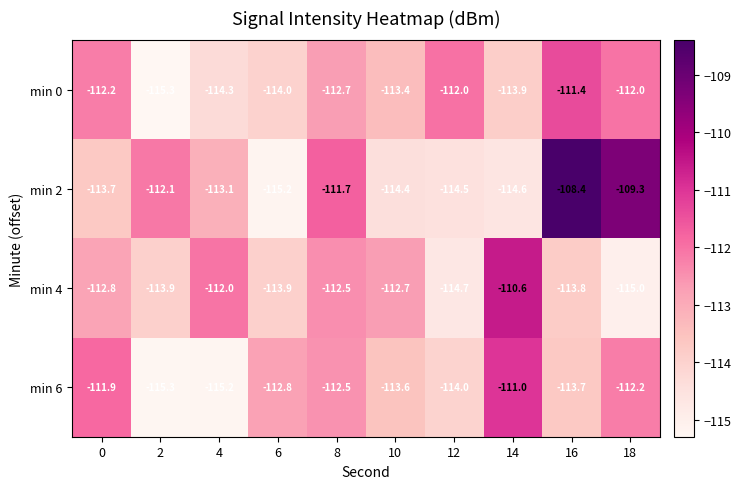

What is the difference between the maximum and minimum values in the min 4 series?

4.4